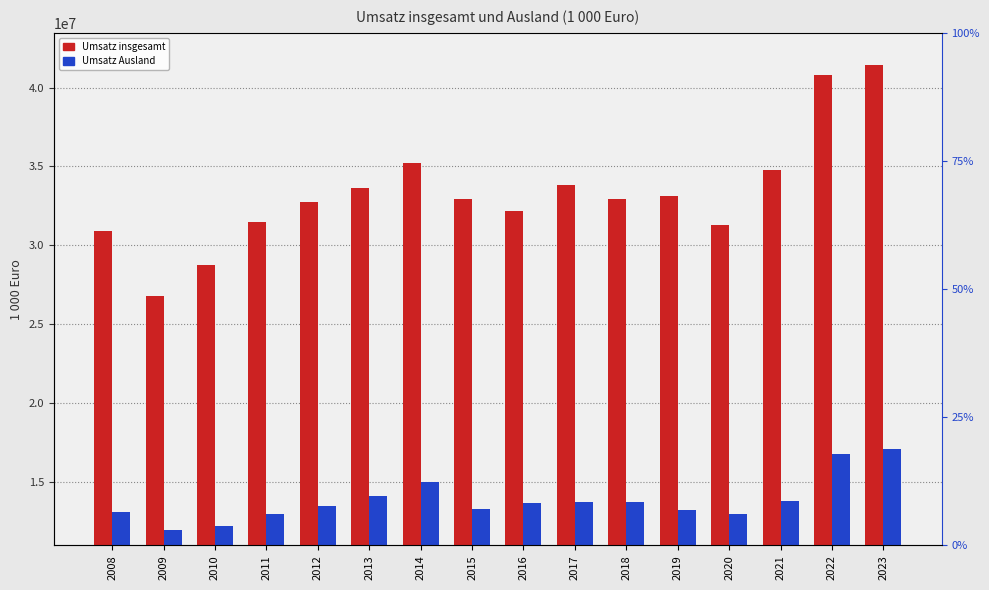

List the series in order of their overall mean, highest first.

Umsatz insgesamt, Umsatz Ausland